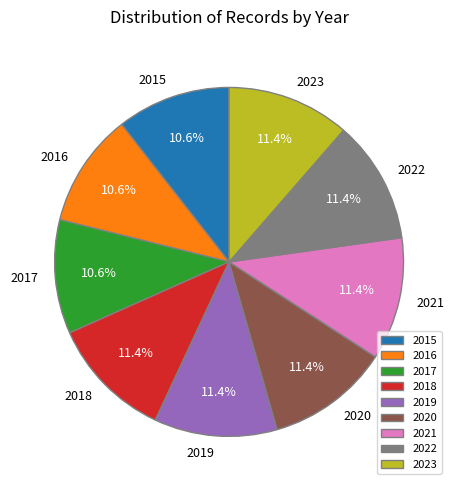

Count the number of slices in the pie.

9